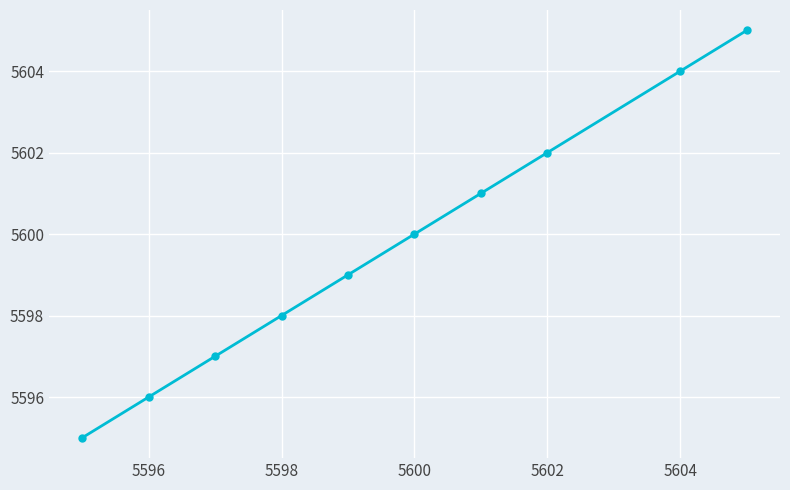

Reading right to left, what are all the values shown in this chart?

5605	5604	5602	5601	5600	5599	5598	5597	5596	5595